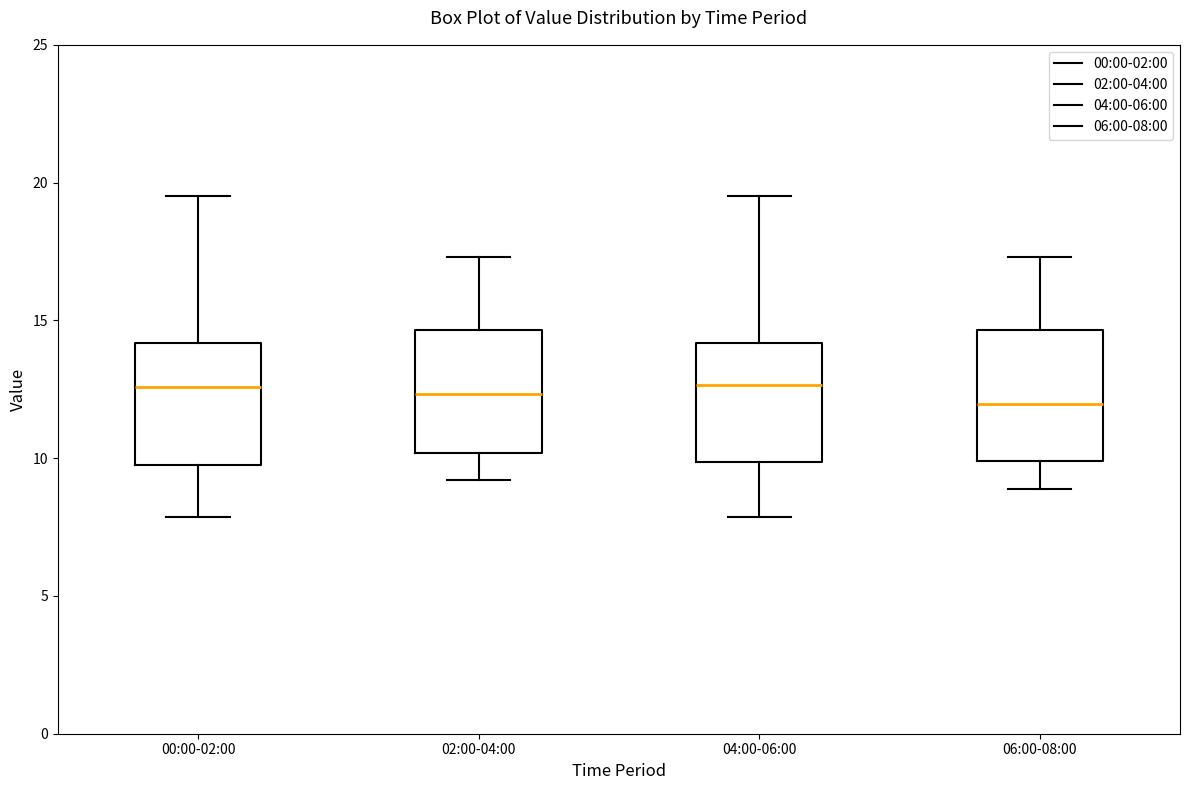

Reading left to right, transcribe this box plot: for each box, give where its median line is, the range the box spans, and where its two whiskers end, as read against the y-axis. The values are not printed on the chart, so give them approximately, as read against the axis.

00:00-02:00: median 12.5, box 10.0 to 14.0, whiskers 8.0 to 19.5
02:00-04:00: median 12.5, box 10.0 to 14.5, whiskers 9.0 to 17.5
04:00-06:00: median 12.5, box 10.0 to 14.0, whiskers 8.0 to 19.5
06:00-08:00: median 12.0, box 10.0 to 14.5, whiskers 9.0 to 17.5